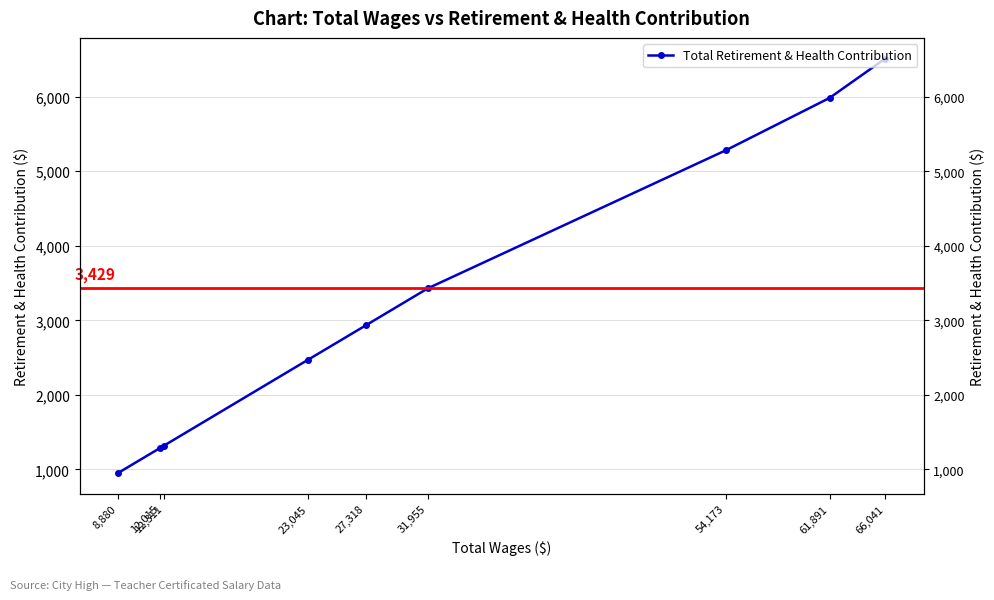

What is the ratio of the value at 8,880 to the value at 31,955?

0.3